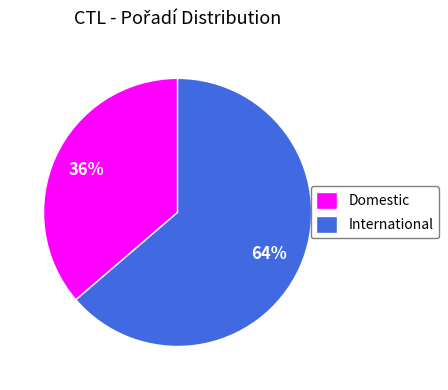

Rank the categories by value from lowest to highest.

Domestic, International